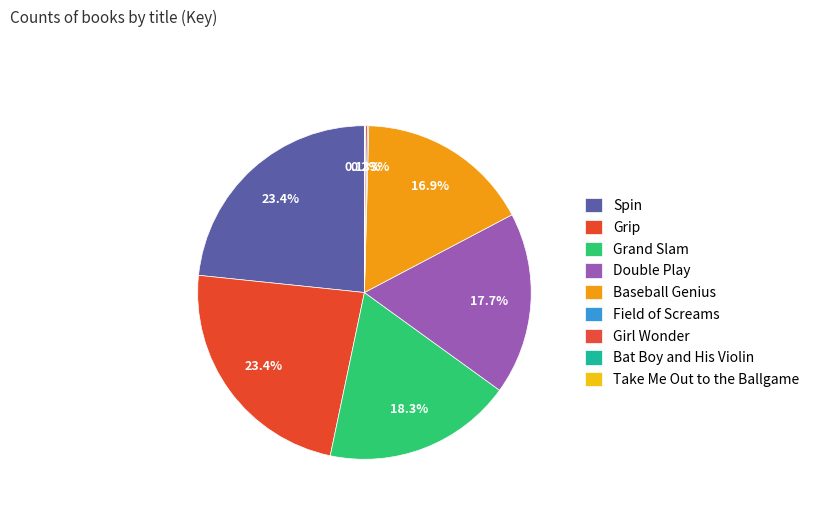

Rank the categories by value from highest to lowest.

Spin, Grip, Grand Slam, Double Play, Baseball Genius, Girl Wonder, Field of Screams, Bat Boy and His Violin, Take Me Out to the Ballgame